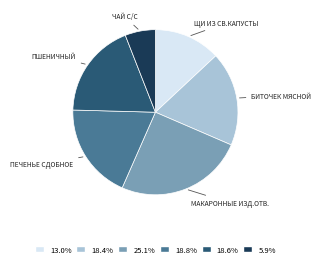

Does any single category account for the majority?

No